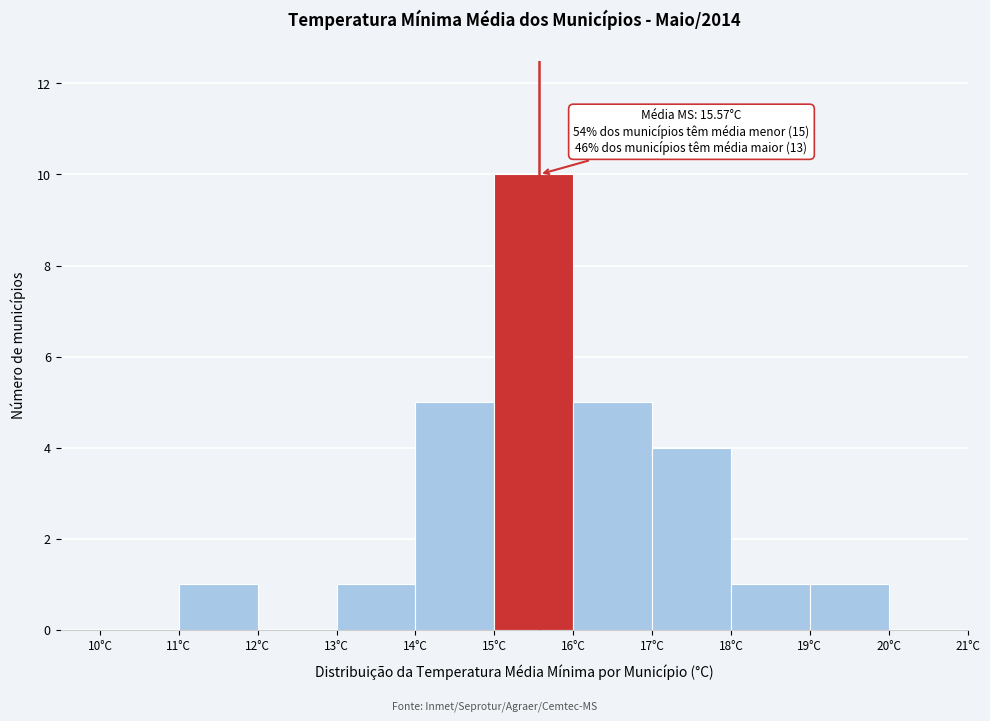

Which range on the x-axis has the tallest bar?

15 to 16